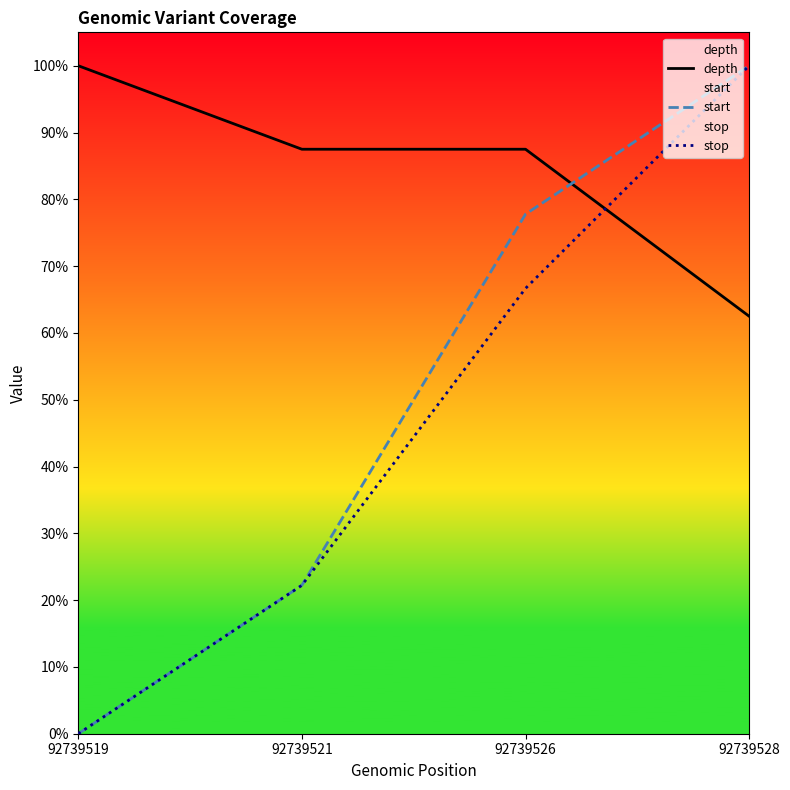

How many intersections are there between depth and start?

1